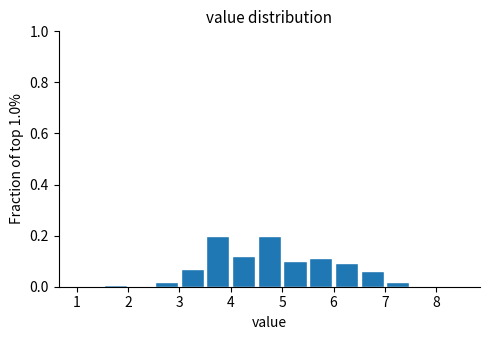

Reading left to right, transcribe this chart: for each bar, give the range it covers on the x-axis and its height. The values are not printed on the chart, so give them approximately, as read against the axis.

1.0 to 1.5: 0
1.5 to 2.0: under 0.02
2.0 to 2.5: 0
2.5 to 3.0: under 0.02
3.0 to 3.5: 0.06
3.5 to 4.0: 0.20
4.0 to 4.5: 0.12
4.5 to 5.0: 0.20
5.0 to 5.5: 0.10
5.5 to 6.0: 0.12
6.0 to 6.5: 0.10
6.5 to 7.0: 0.06
7.0 to 7.5: under 0.02
7.5 to 8.0: 0
8.0 to 8.5: 0